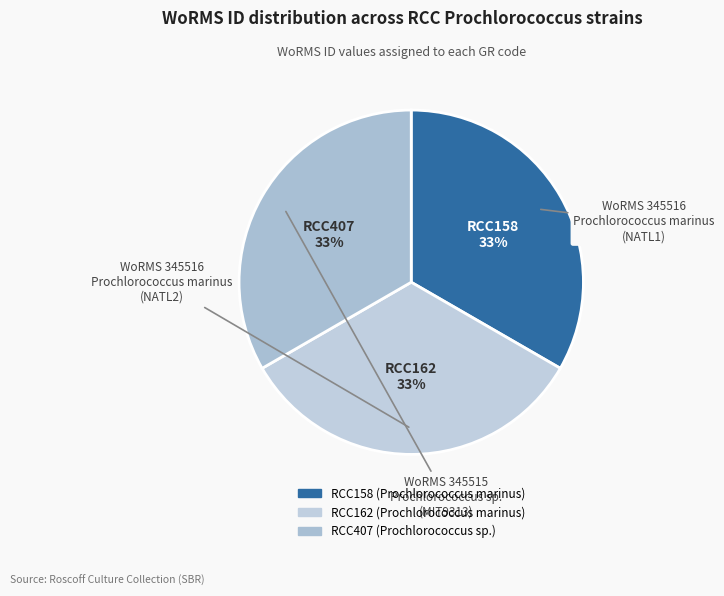

Approximately how many times larger is the value at RCC158 compared to RCC407?

1.0